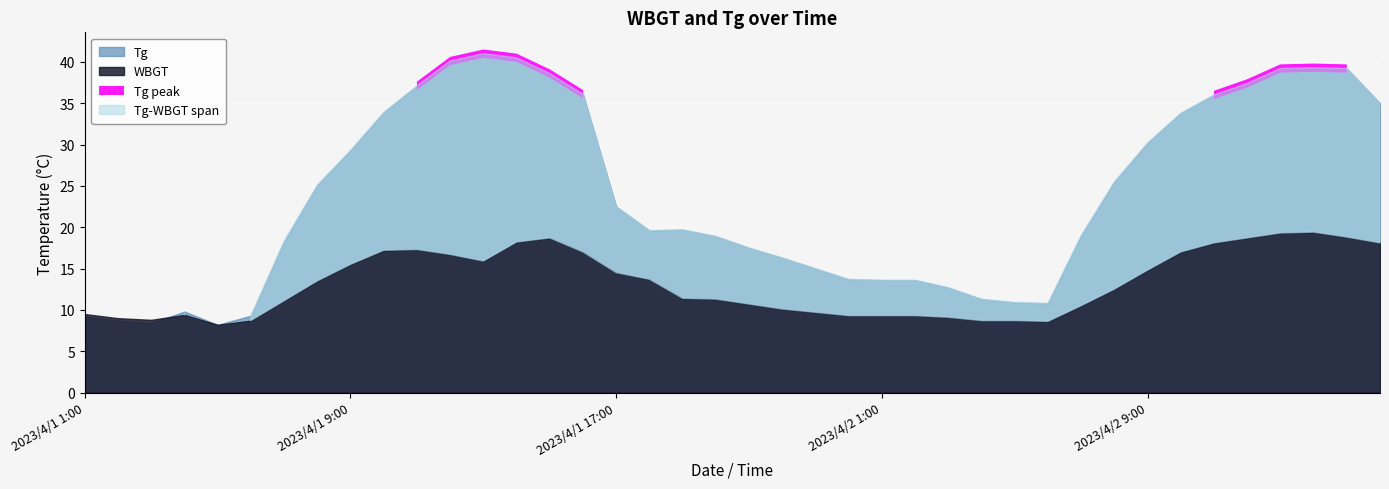

What is the label of the 3rd point from the left?

2023/4/1 3:00